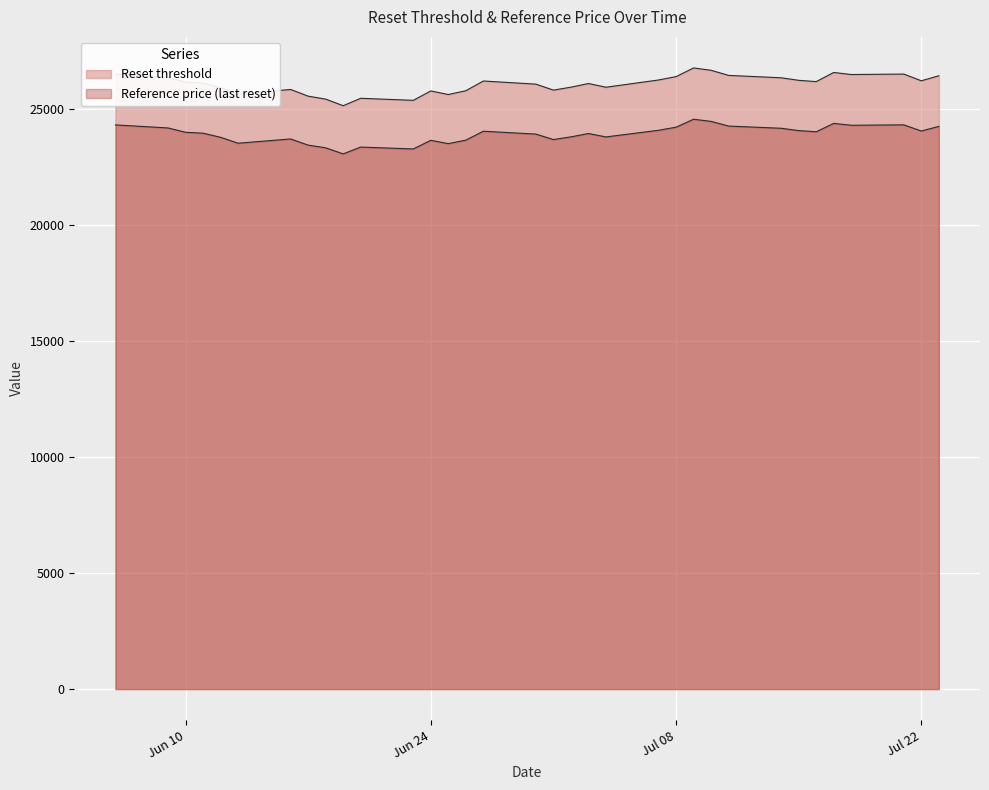

What is the average value of the Reference price (last reset) series?

23905.1